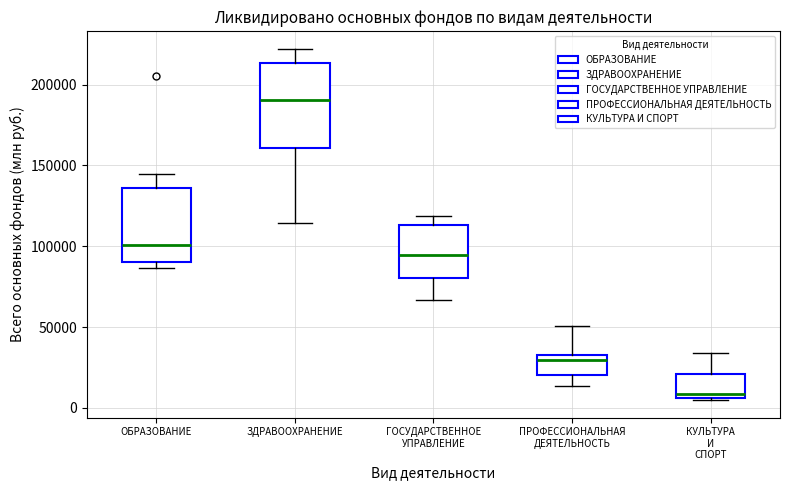

Reading left to right, read every box against the y-axis: the position of its median line, the range the box covers, and the ends of its whiskers. The values are not printed on the chart, so give them approximately, as read against the axis.

ОБРАЗОВАНИЕ: median 100000, box 90000 to 135000, whiskers 85000 to 145000
ЗДРАВООХРАНЕНИЕ: median 190000, box 160000 to 215000, whiskers 115000 to 220000
ГОСУДАРСТВЕННОЕ УПРАВЛЕНИЕ: median 95000, box 80000 to 115000, whiskers 65000 to 120000
ПРОФЕССИОНАЛЬНАЯ ДЕЯТЕЛЬНОСТЬ: median 30000, box 20000 to 35000, whiskers 15000 to 50000
КУЛЬТУРА И СПОРТ: median 10000, box 5000 to 20000, whiskers 5000 to 35000